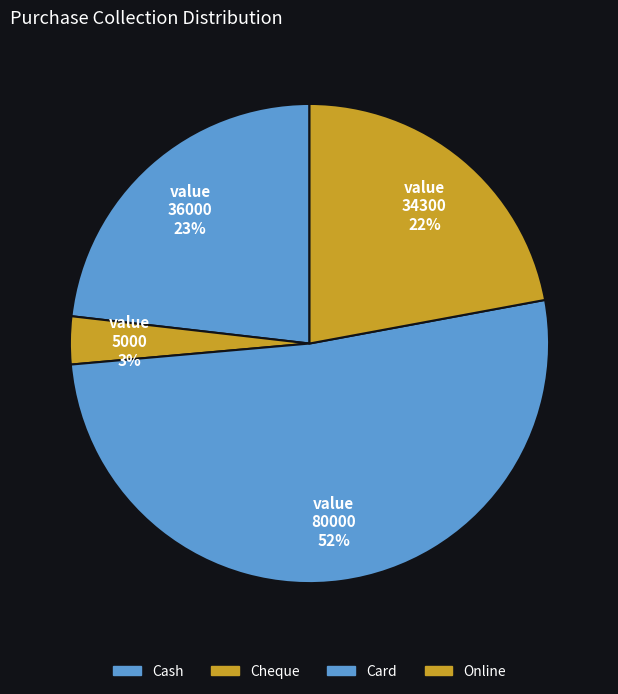

How many segments does this pie chart have?

4